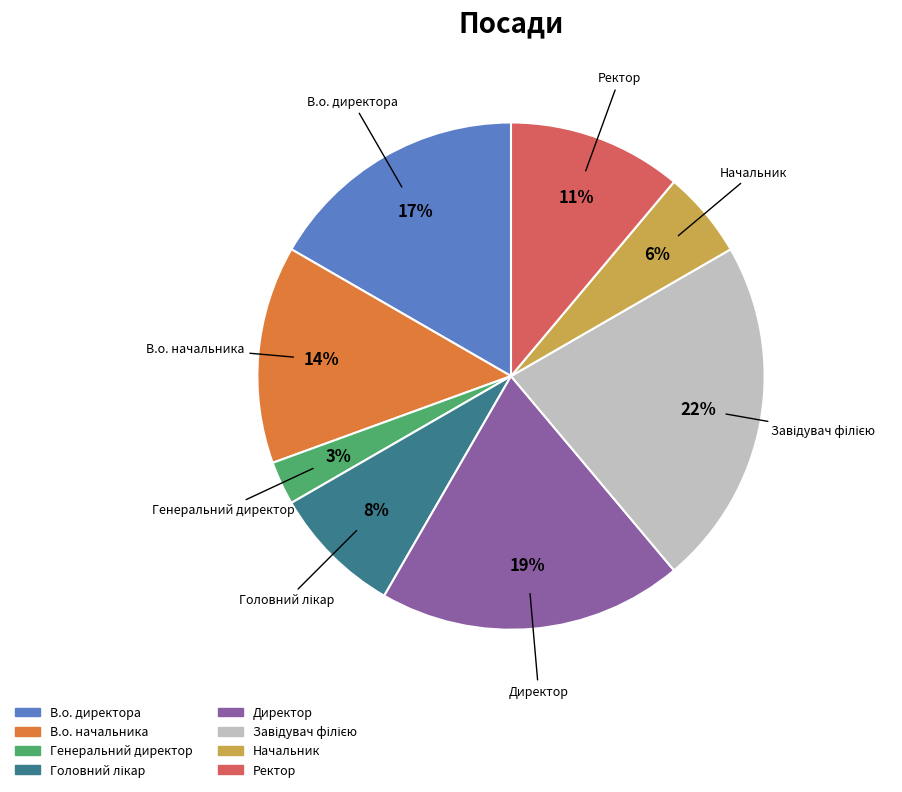

What percentage is the Начальник slice, to the nearest percent?

6%